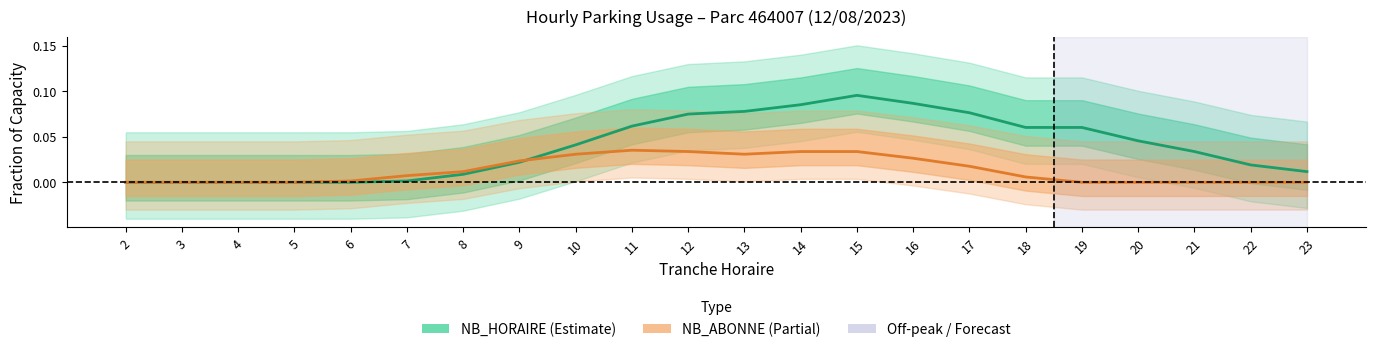

Where is NB_HORAIRE nearest to the value 0?

2